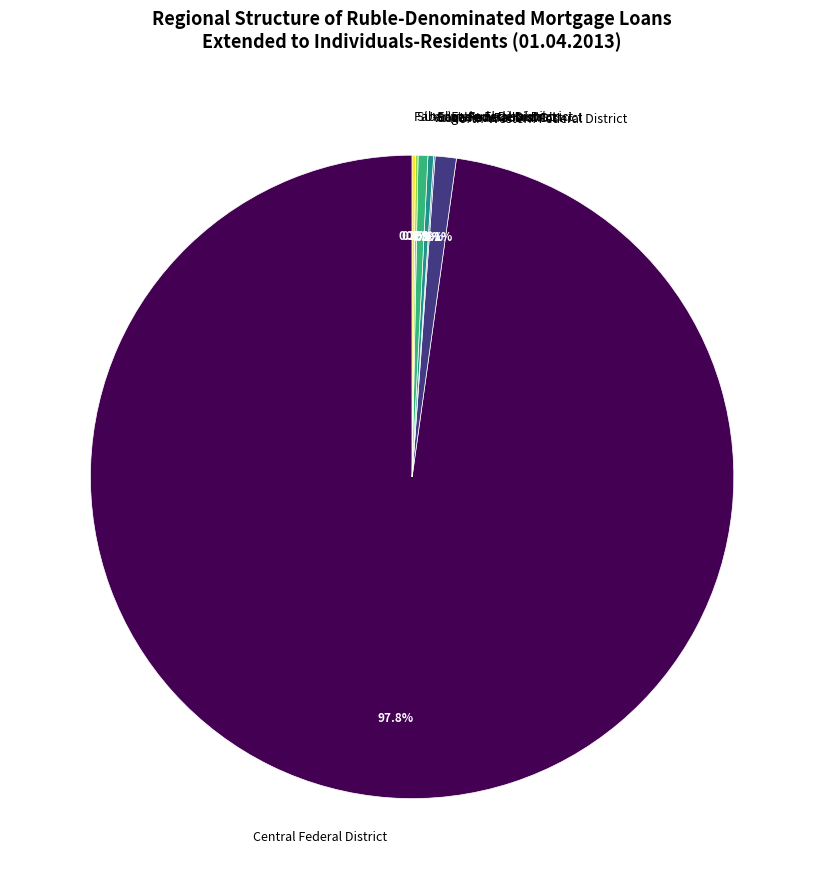

What portion of the pie excludes North-Western Federal District?

98.9%